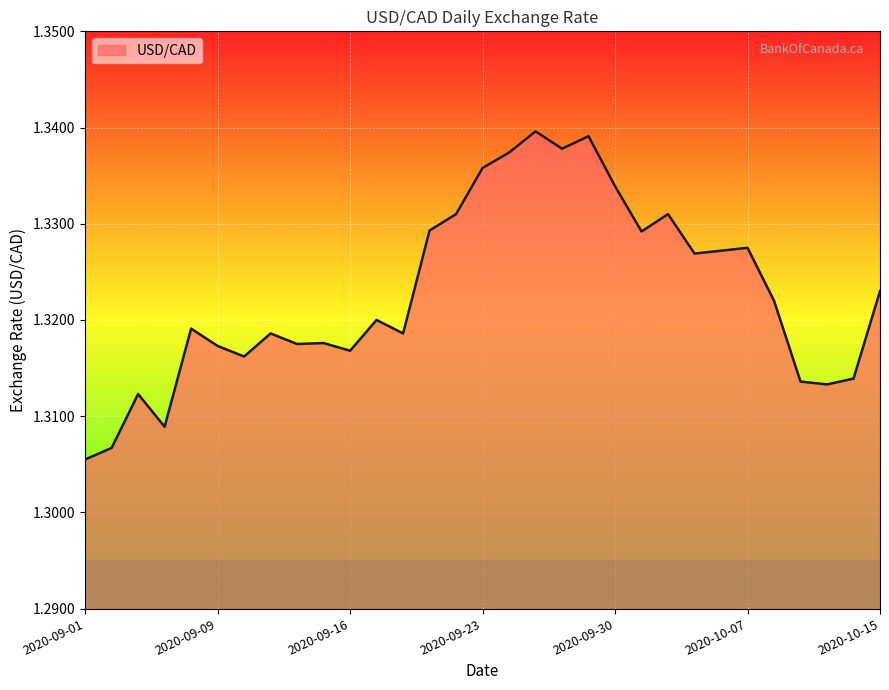

Does the chart have visible grid lines?

Yes